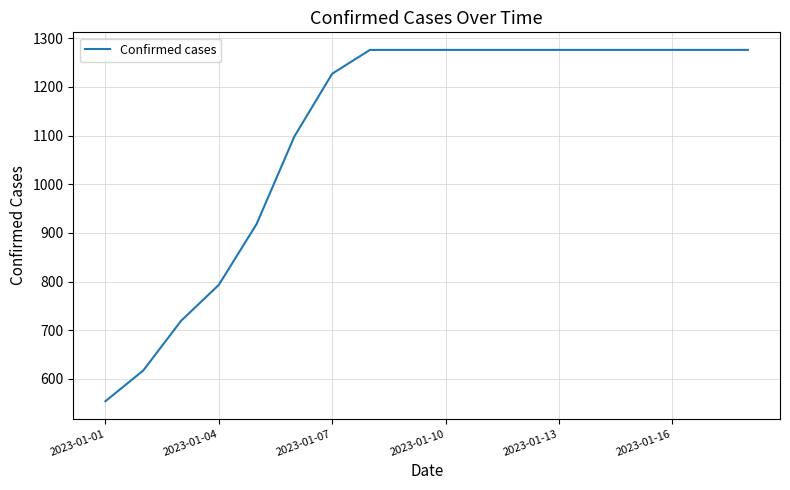

What is the greatest value displayed?

1276